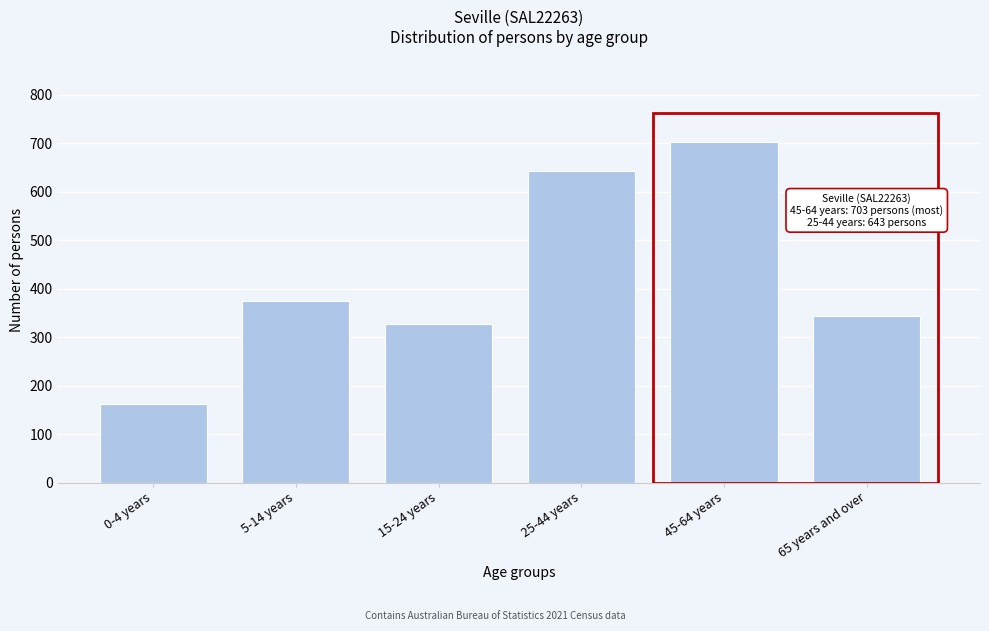

Reading left to right, extract all data points from this chart.

0-4 years=162	5-14 years=375	15-24 years=327	25-44 years=643	45-64 years=703	65 years and over=344